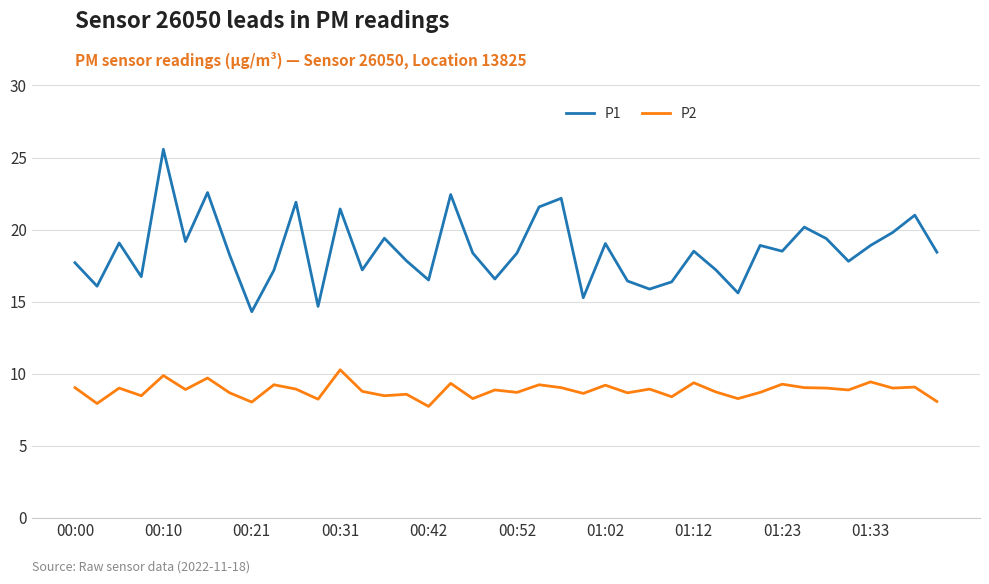

What is the difference between the maximum and minimum values in the P2 series?

2.5